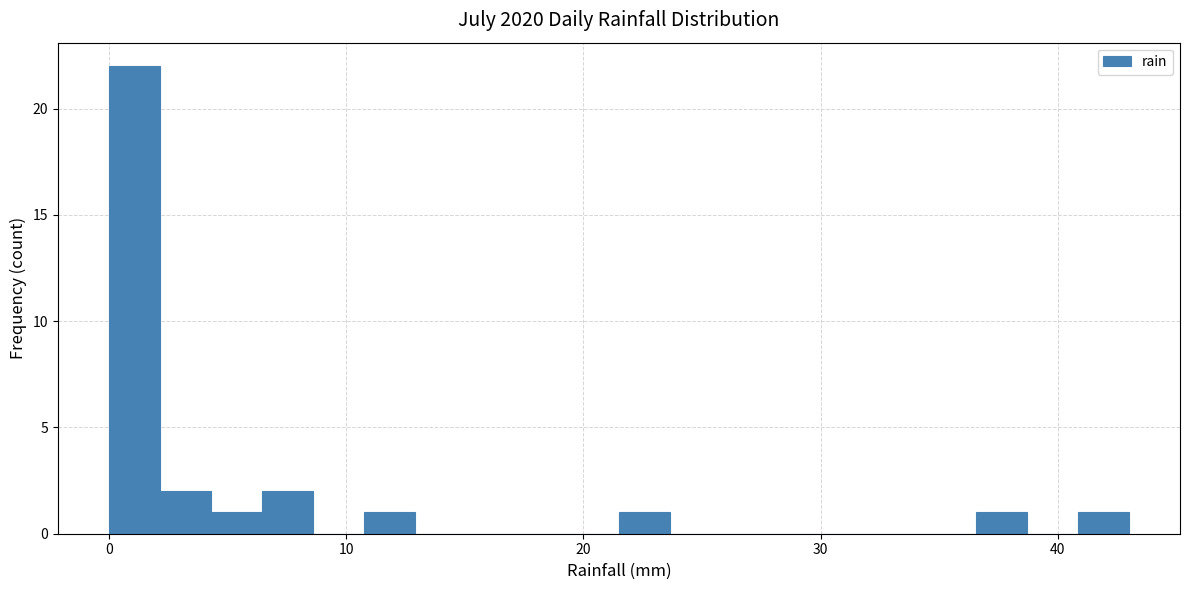

Around what value on the x-axis is the tallest bar? Give the approximate position of its centre, as read against the axis.

1